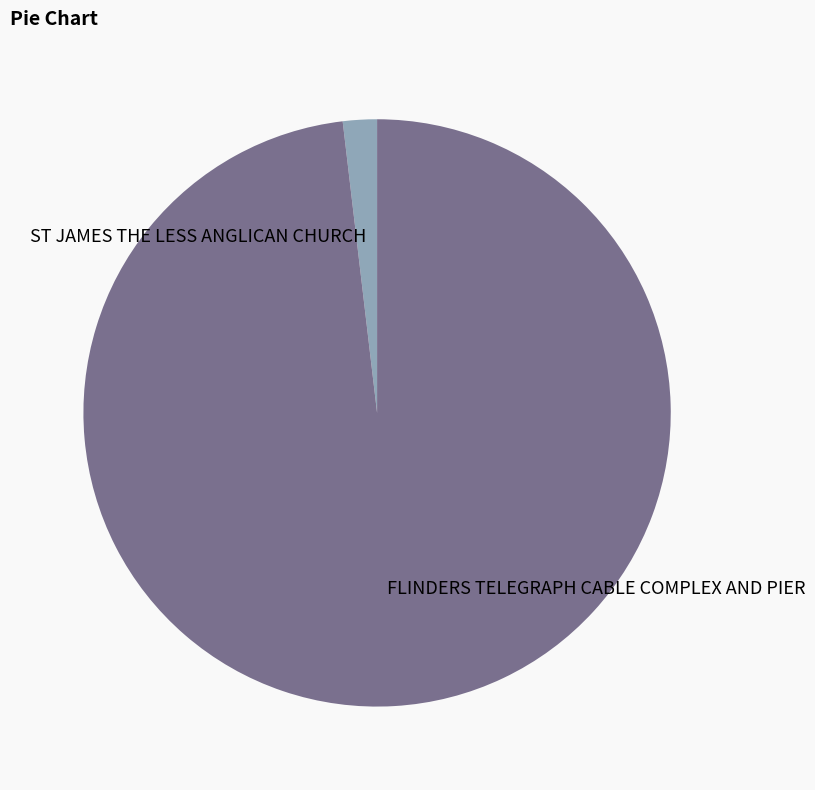

Is the sum of FLINDERS TELEGRAPH CABLE COMPLEX AND PIER and ST JAMES THE LESS ANGLICAN CHURCH greater than half?

Yes